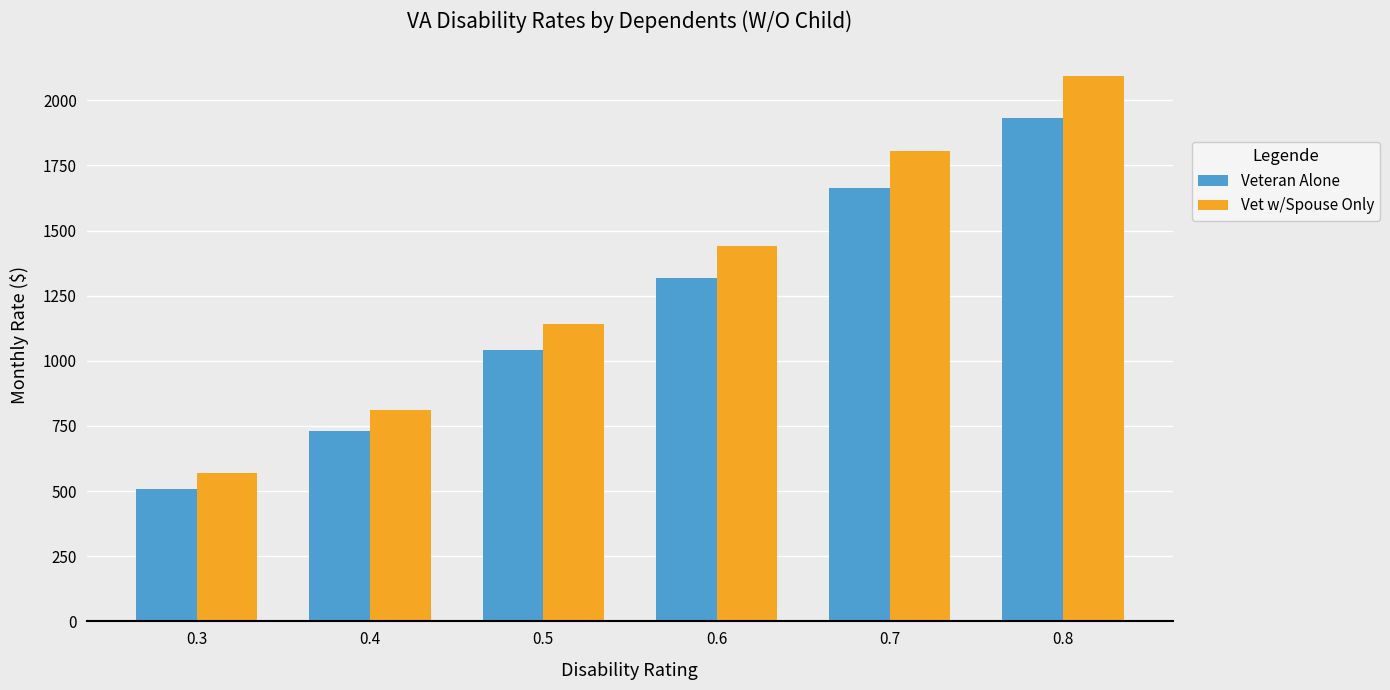

What is the difference between the second highest and minimum values in the Veteran Alone series?

1155.0